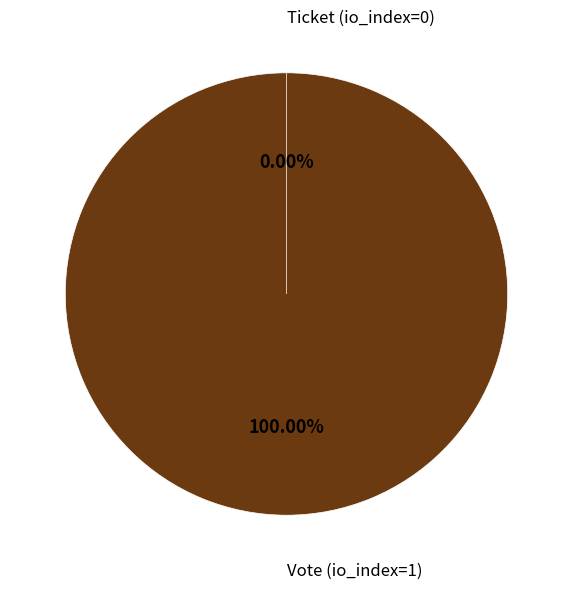

What is the change in value from Vote (io_index=1) to Ticket (io_index=0)?

-1